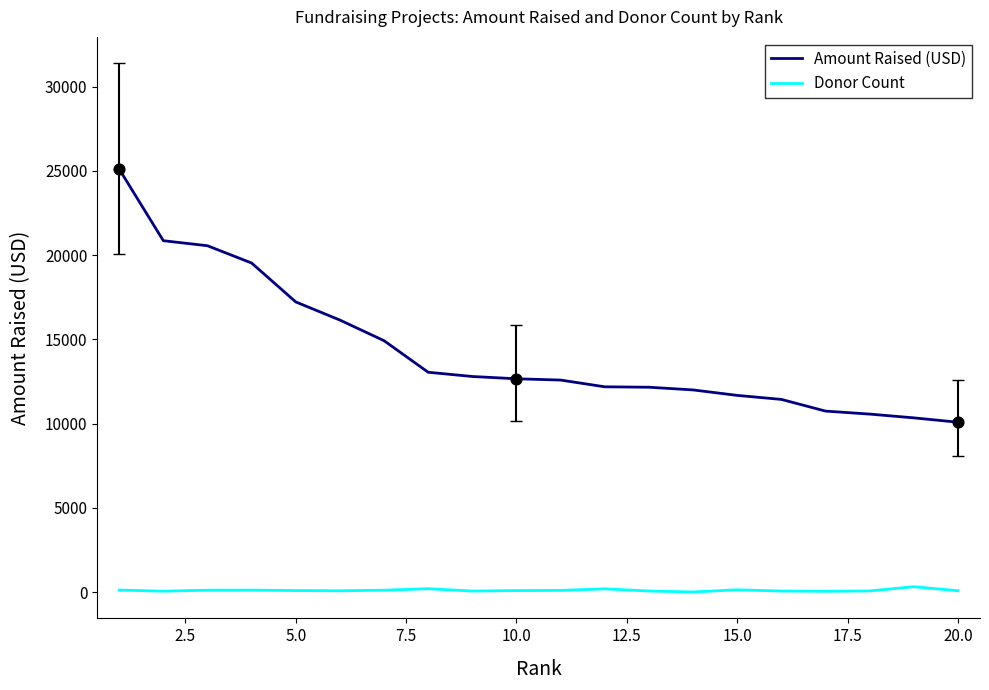

Which series has the widest spread of values?

Amount Raised (USD)